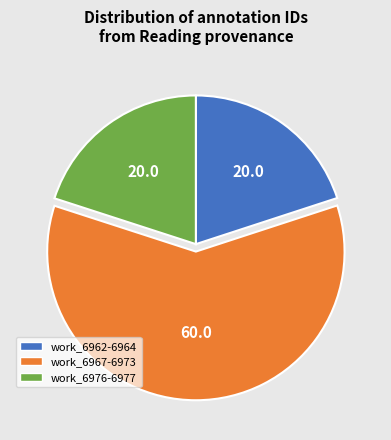

How many segments does this pie chart have?

3